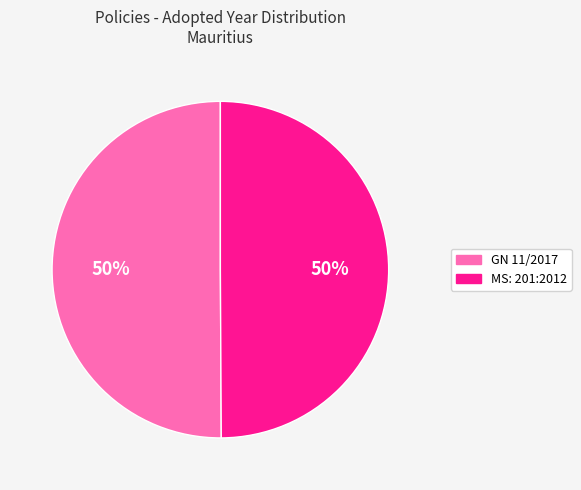

Count the number of slices in the pie.

2